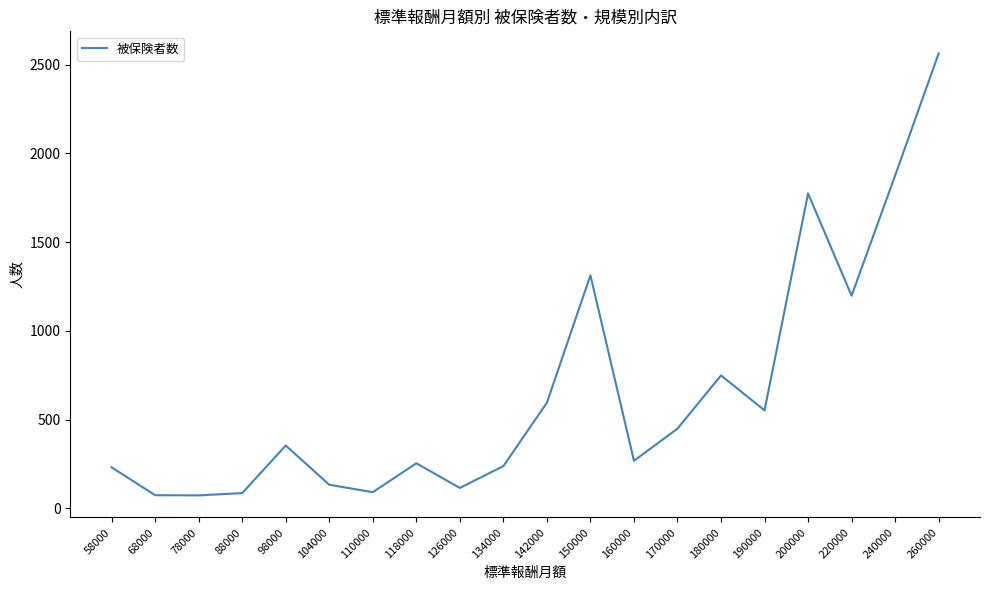

Count the number of categories in the chart.

20